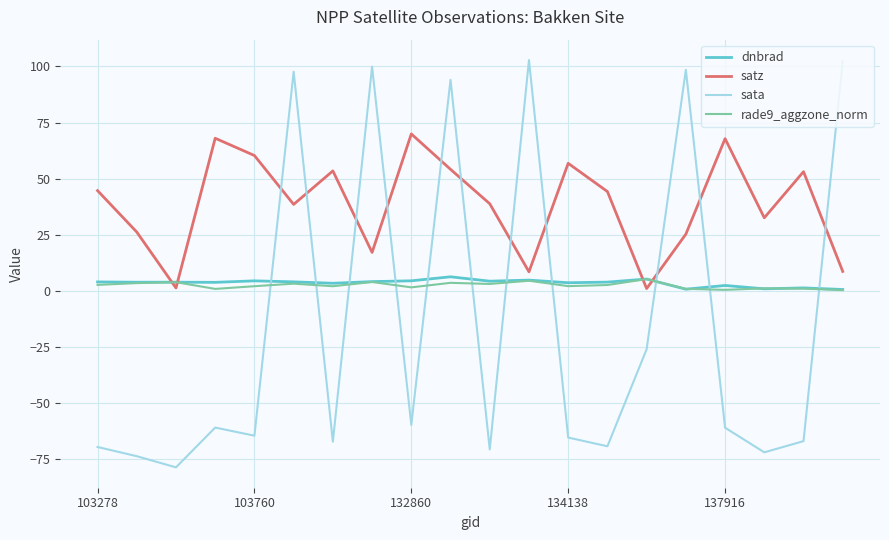

Which series has the largest total across all categories?

satz